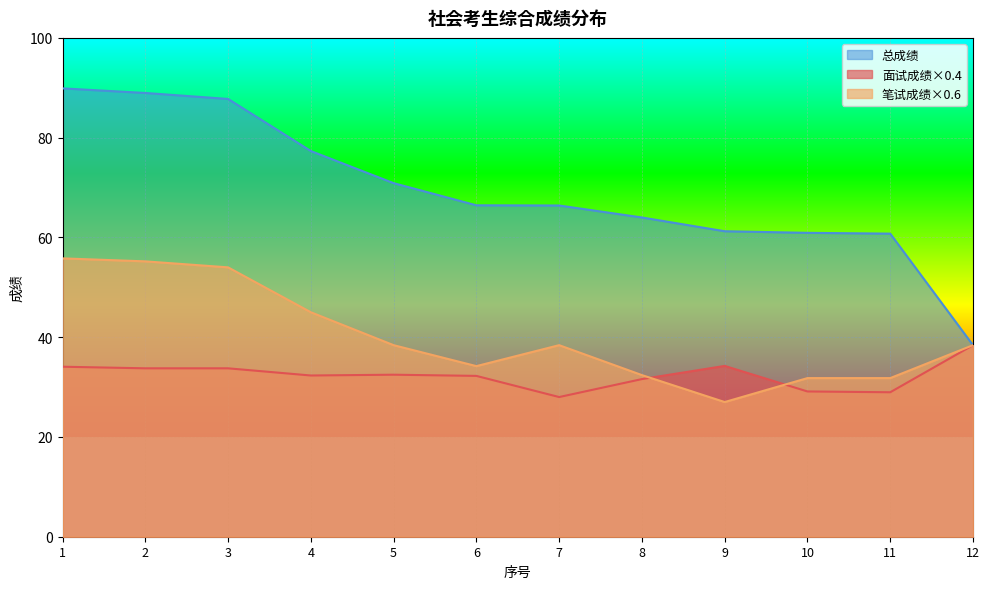

What is the difference between the maximum and minimum values in the 总成绩 series?

51.5